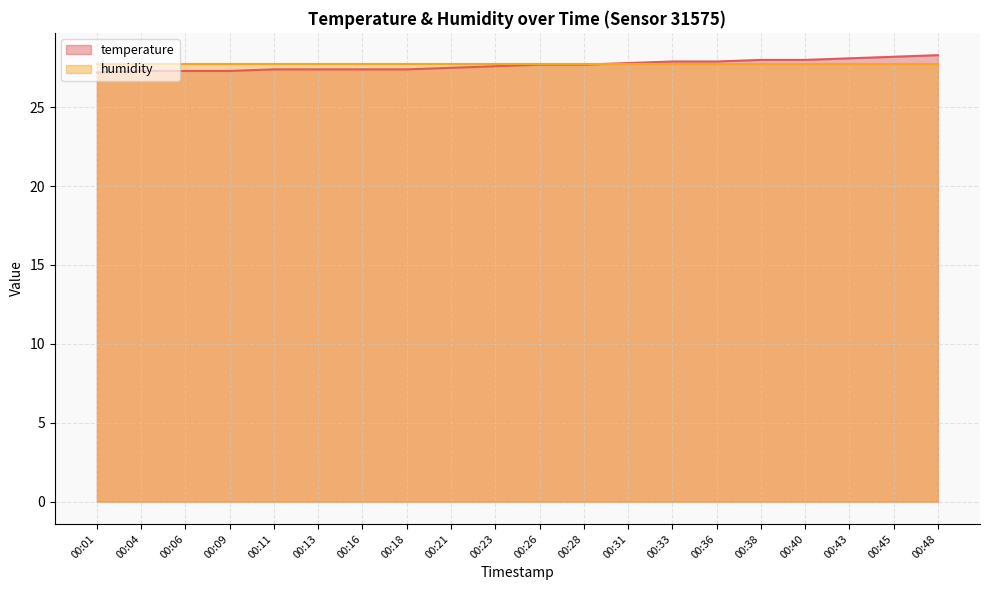

Does the chart have visible grid lines?

Yes